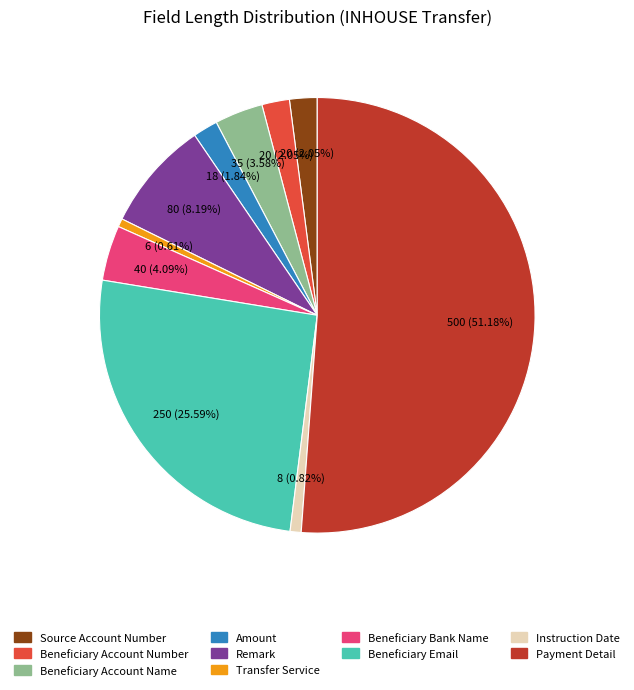

To the nearest percent, what is the difference between the Instruction Date and Remark slice percentages?

7%